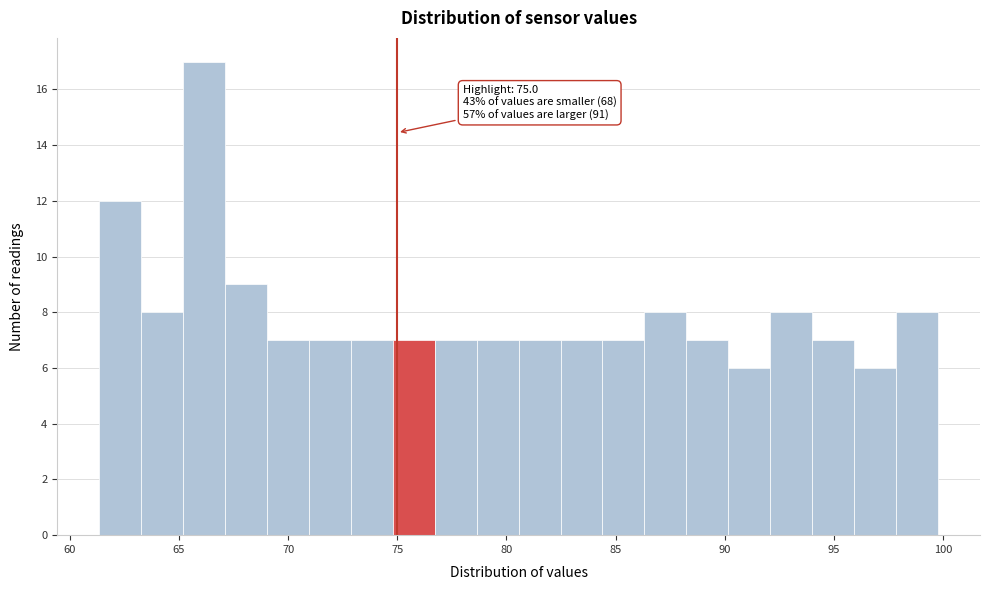

Around what value on the x-axis is the tallest bar? Give the approximate position of its centre, as read against the axis.

66.0